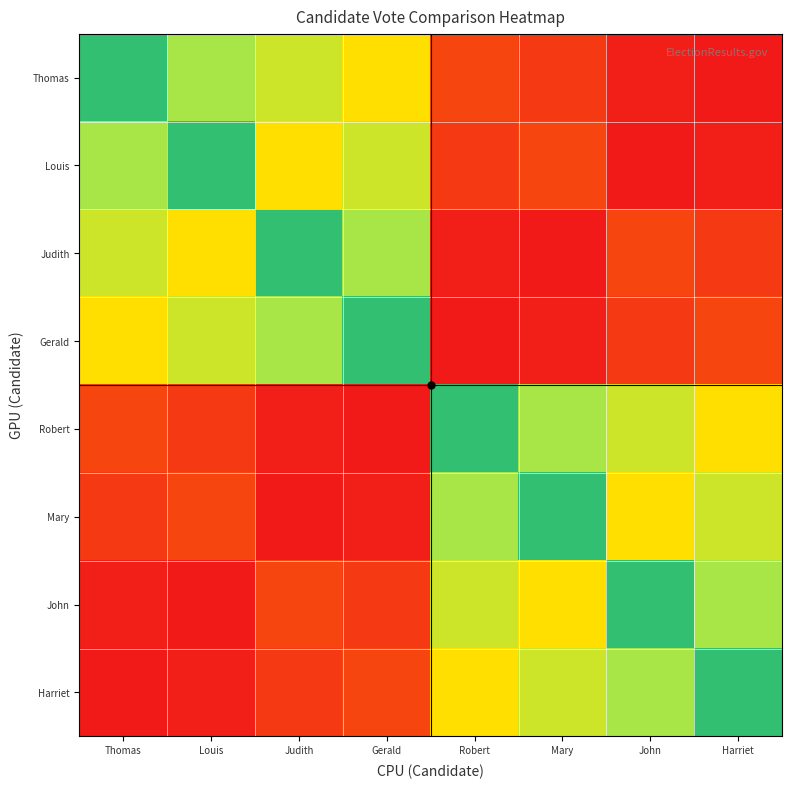

Reading left to right, transcribe all the data shown in this chart.

Thomas: Thomas=1819	Louis=1466	Judith=1417	Gerald=1335	Robert=914	Mary=880	John=797	Harriet=774
Louis: Thomas=1466	Louis=1819	Judith=1335	Gerald=1417	Robert=880	Mary=914	John=774	Harriet=797
Judith: Thomas=1417	Louis=1335	Judith=1819	Gerald=1466	Robert=797	Mary=774	John=914	Harriet=880
Gerald: Thomas=1335	Louis=1417	Judith=1466	Gerald=1819	Robert=774	Mary=797	John=880	Harriet=914
Robert: Thomas=914	Louis=880	Judith=797	Gerald=774	Robert=1819	Mary=1466	John=1417	Harriet=1335
Mary: Thomas=880	Louis=914	Judith=774	Gerald=797	Robert=1466	Mary=1819	John=1335	Harriet=1417
John: Thomas=797	Louis=774	Judith=914	Gerald=880	Robert=1417	Mary=1335	John=1819	Harriet=1466
Harriet: Thomas=774	Louis=797	Judith=880	Gerald=914	Robert=1335	Mary=1417	John=1466	Harriet=1819